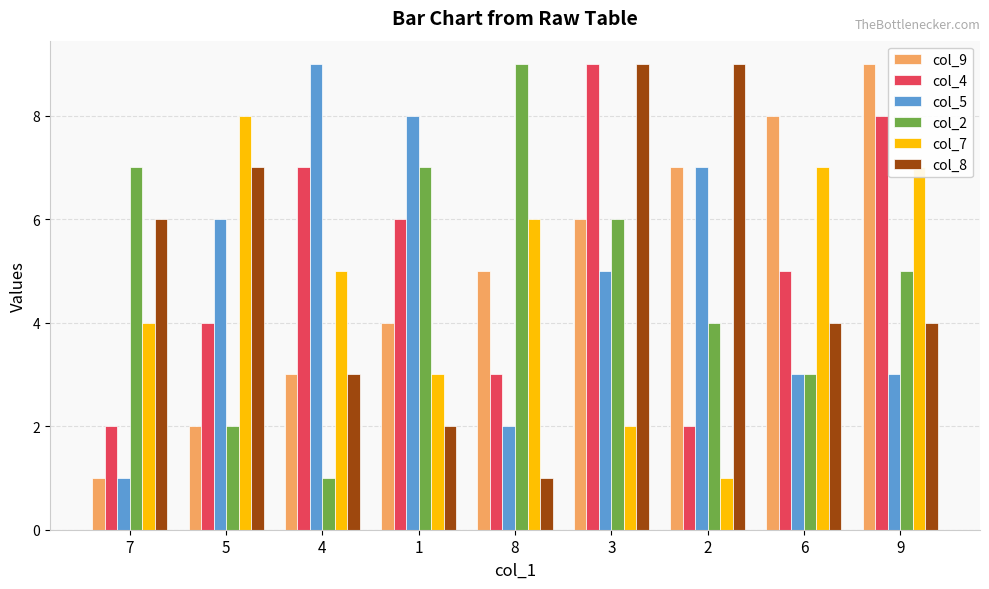

Is it true that col_4 equals 1 at 2?

False